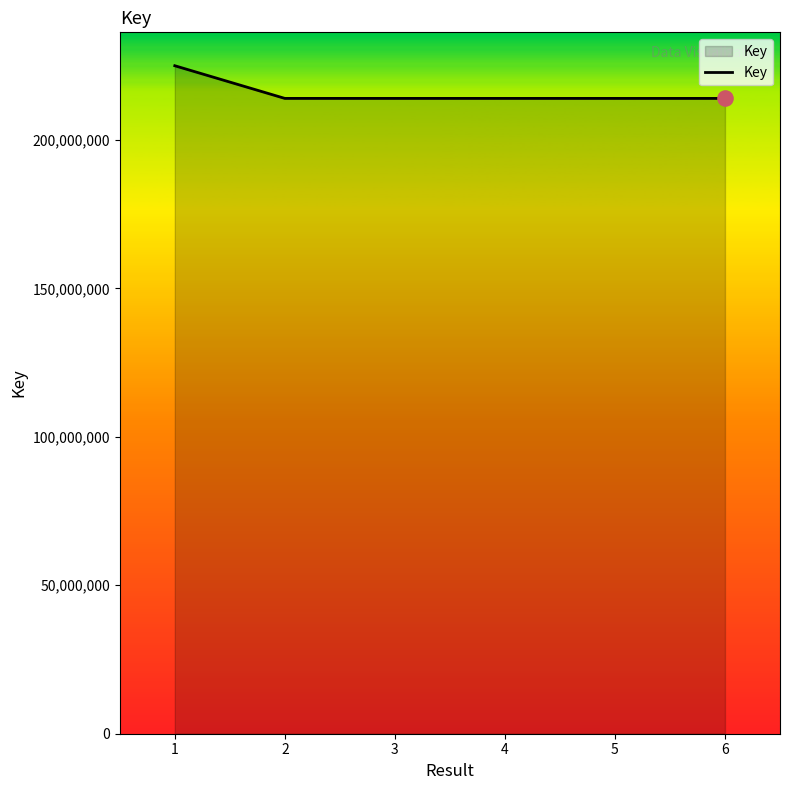

What is the change in value from 3 to 4?

+191